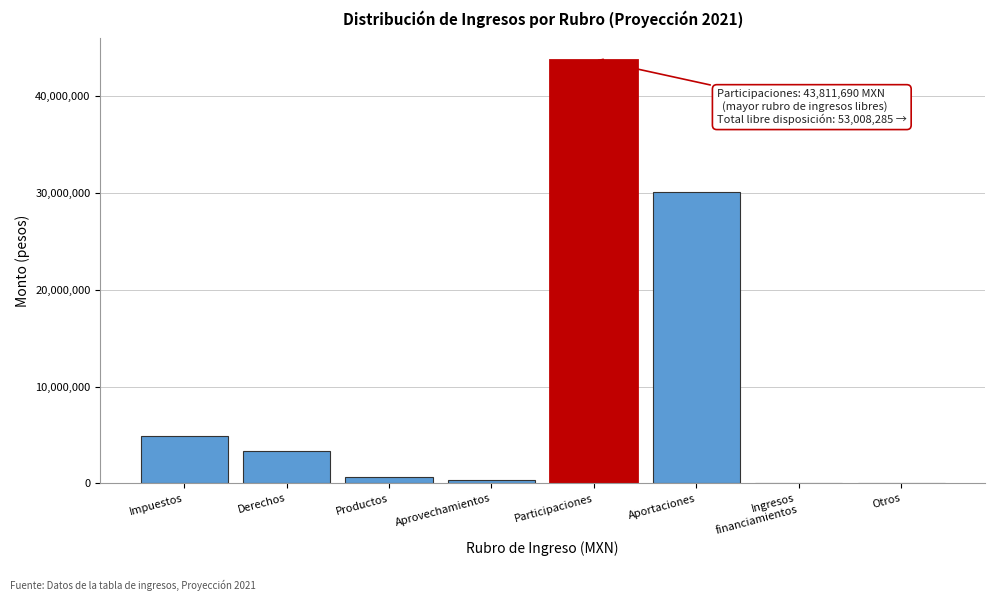

True or false: the data shows 4909099 at Impuestos.

True